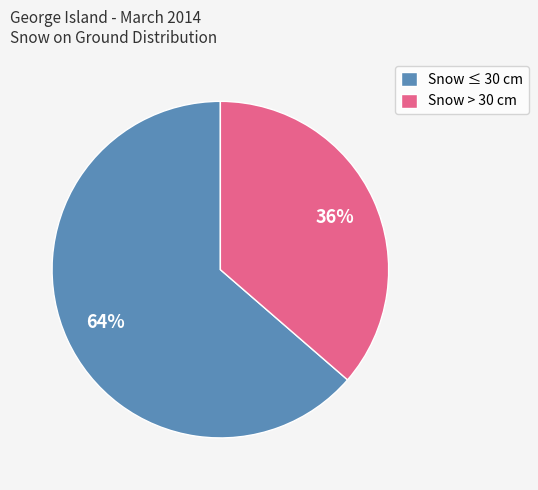

Rank the categories by value from highest to lowest.

Snow ≤ 30 cm, Snow > 30 cm